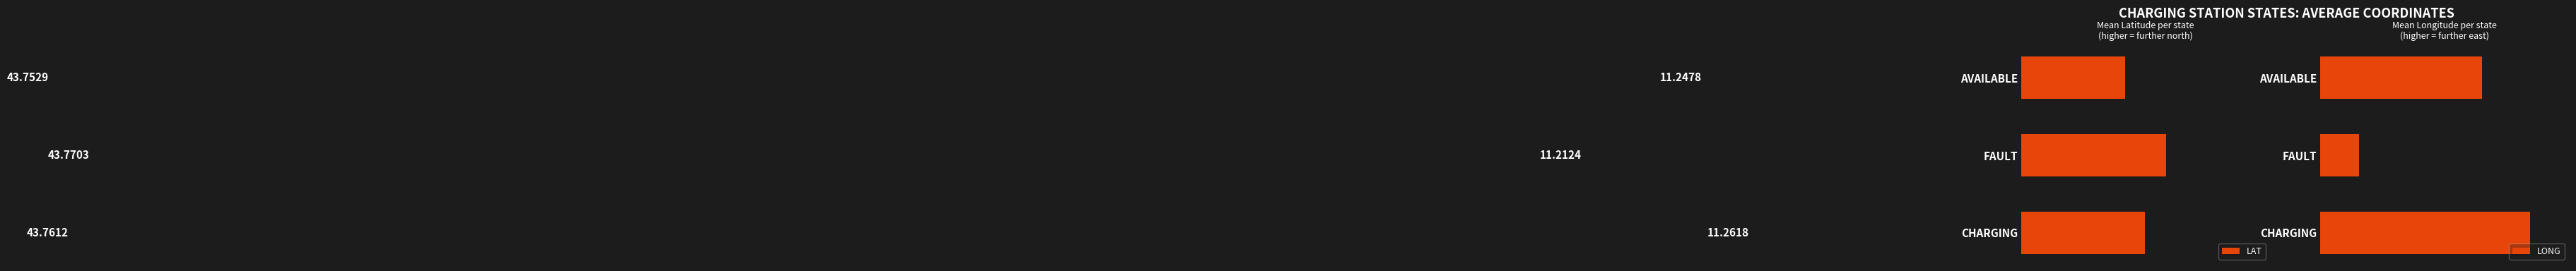

What is the minimum value for LONG?

11.2